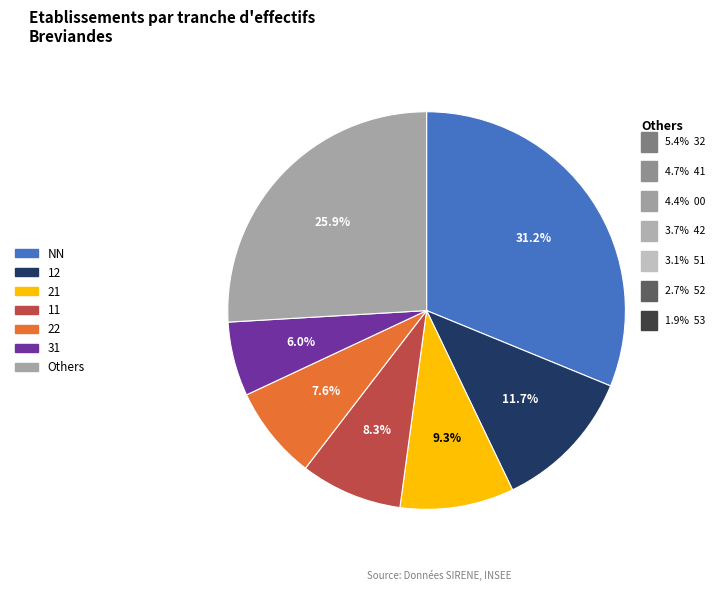

Is there any slice that represents more than half of the pie?

No